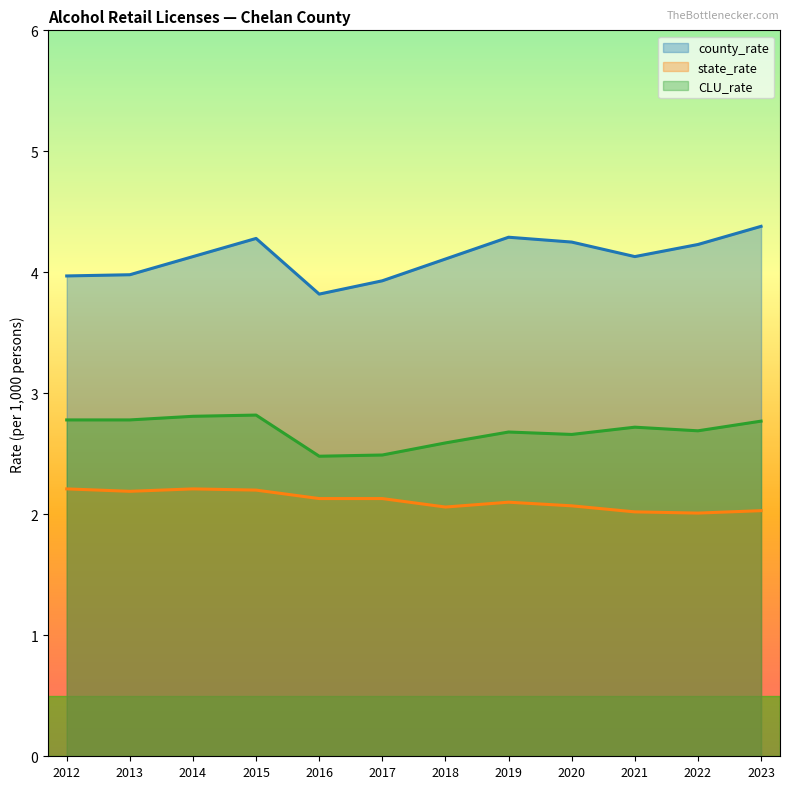

True or false: state_rate has a value of 1.3 at 2023.

False